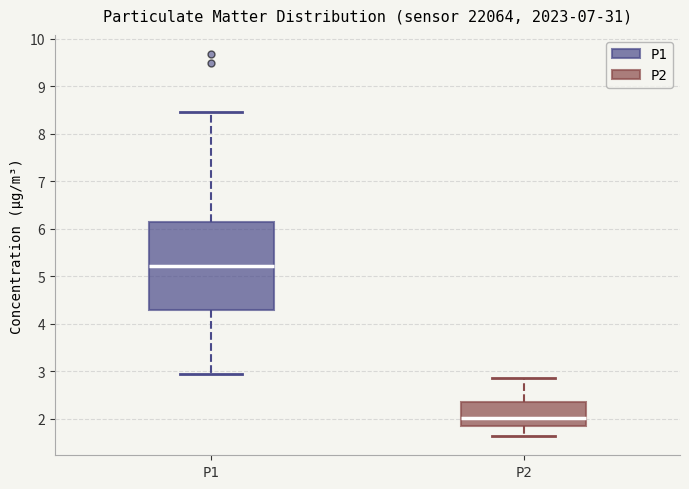

Which box has the highest median line?

P1